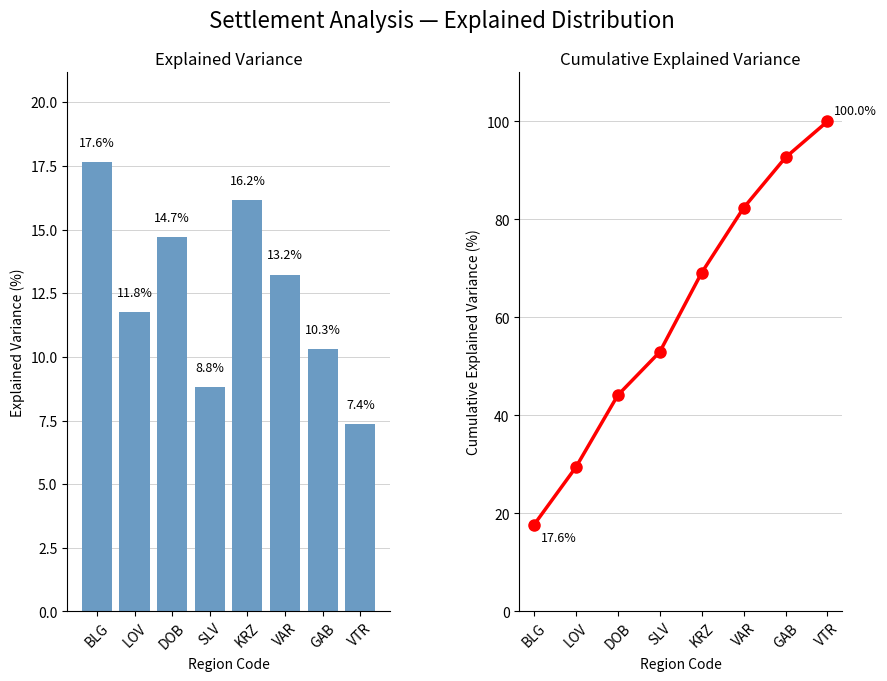

What is the average value of the Explained Variance series?

12.5